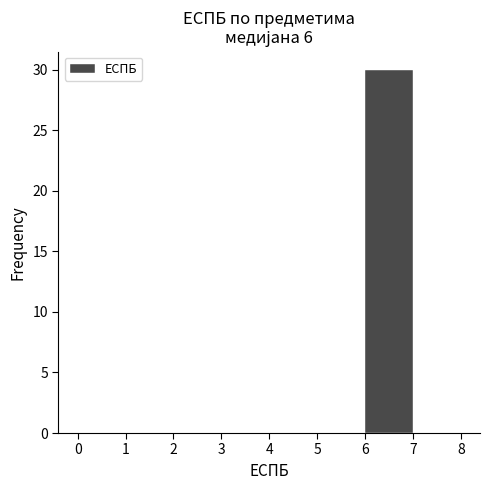

Reading left to right, transcribe this chart: for each bar, give the range it covers on the x-axis and its height. The values are not printed on the chart, so give them approximately, as read against the axis.

0 to 1: 0
1 to 2: 0
2 to 3: 0
3 to 4: 0
4 to 5: 0
5 to 6: 0
6 to 7: 30
7 to 8: 0